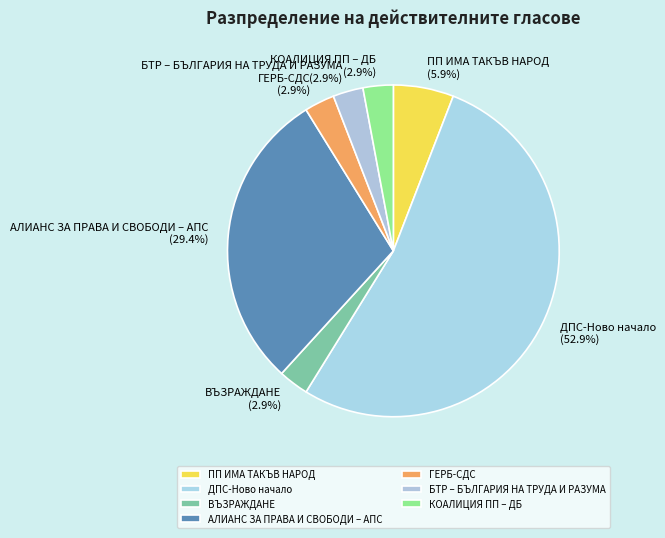

Combined, do ВЪЗРАЖДАНЕ and КОАЛИЦИЯ ПП – ДБ account for over 50%?

No